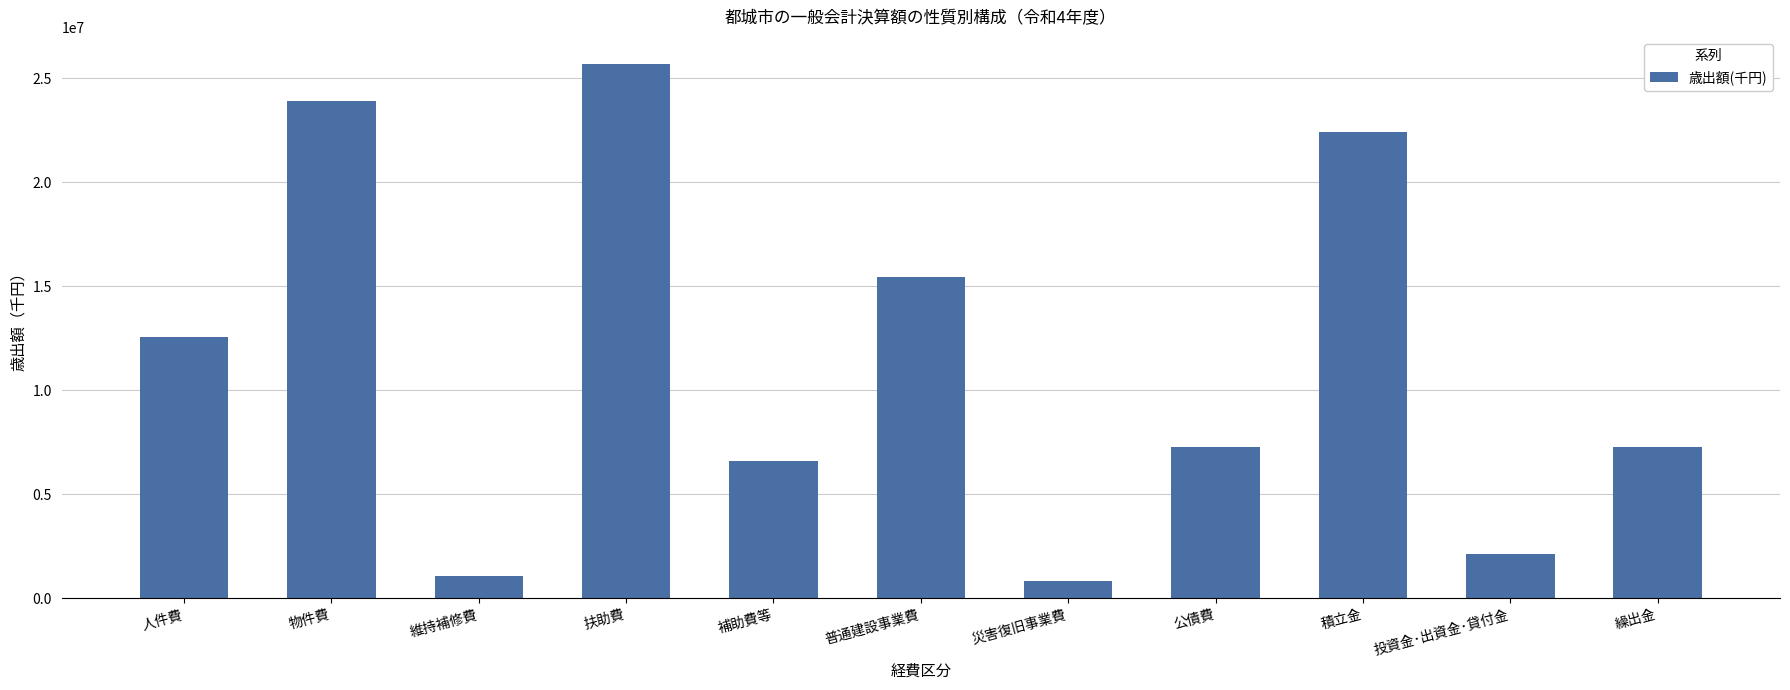

Count the number of categories in the chart.

11